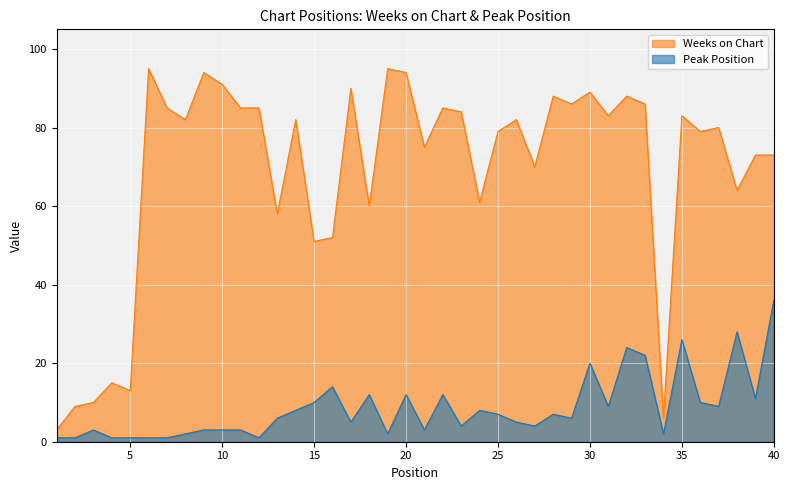

Reading left to right, extract all data points from this chart.

Weeks on Chart: 3	9	10	15	13	95	85	82	94	91	85	85	58	82	51	52	90	60	95	94	75	85	84	61	79	82	70	88	86	89	83	88	86	6	83	79	80	64	73	73
Peak Position: 1	1	3	1	1	1	1	2	3	3	3	1	6	8	10	14	5	12	2	12	3	12	4	8	7	5	4	7	6	20	9	24	22	2	26	10	9	28	11	36